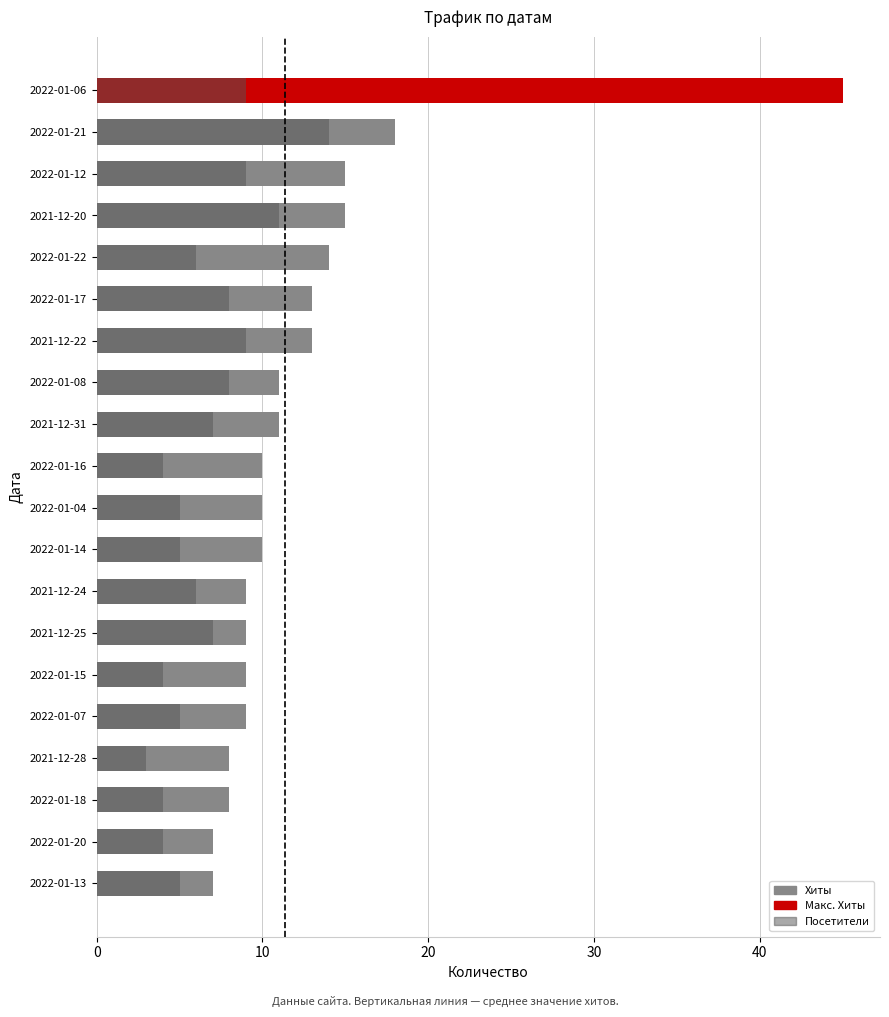

How many categories are shown in the chart?

20